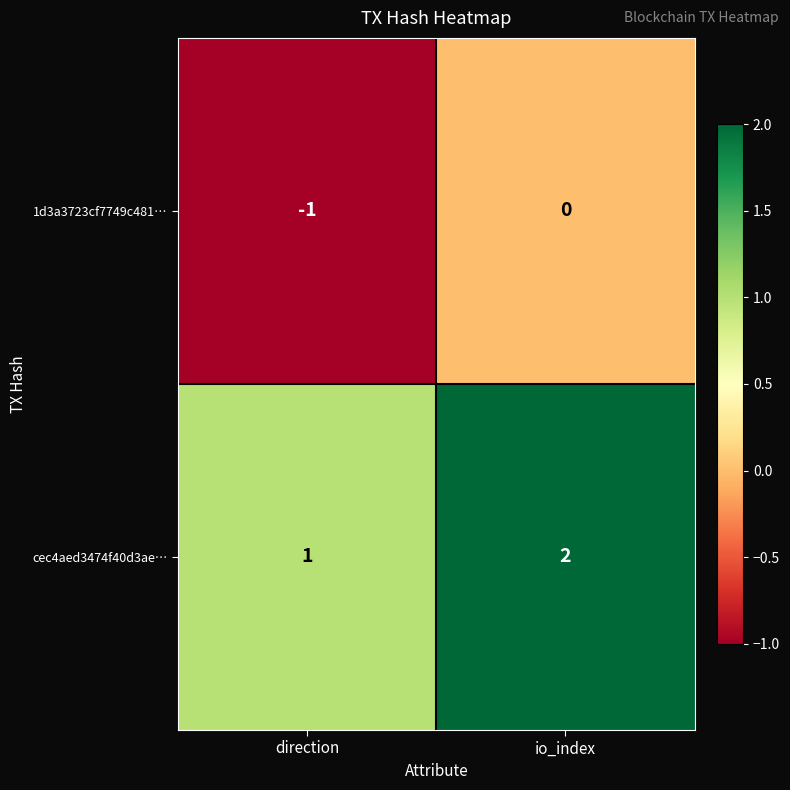

Rank the series by their average value, from highest to lowest.

cec4aed3474f40d3ae…, 1d3a3723cf7749c481…